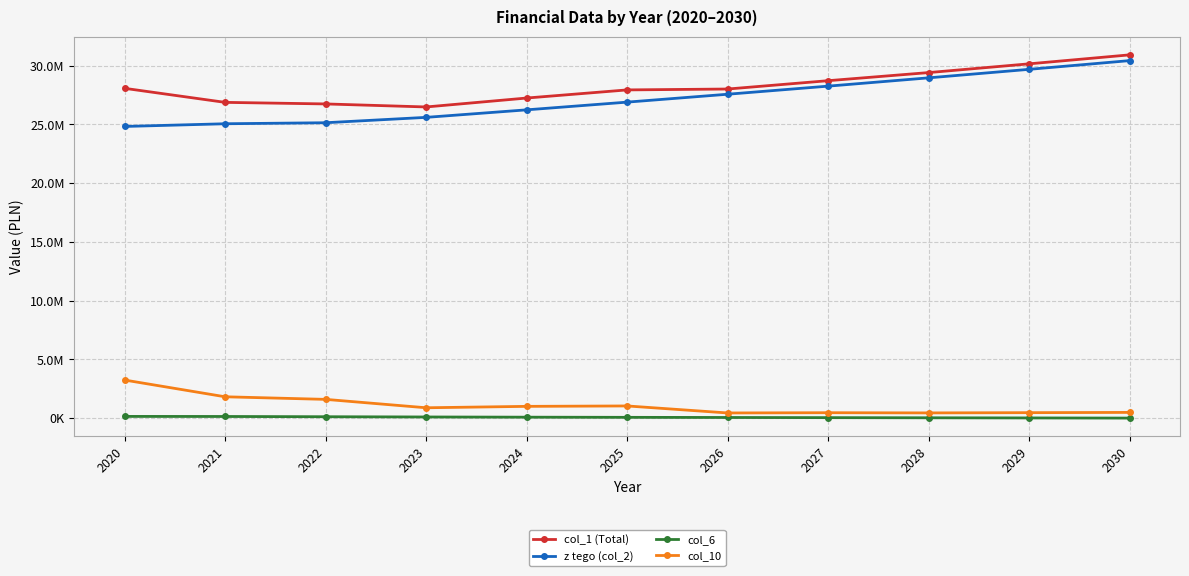

Between 2023 and 2030, which series saw the biggest shift?

z tego (col_2)